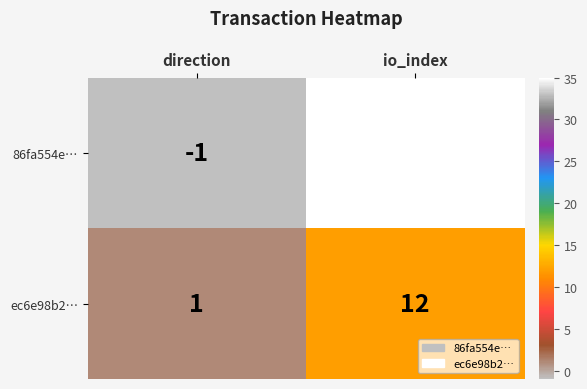

At how many categories does at least one series exceed 24?

1